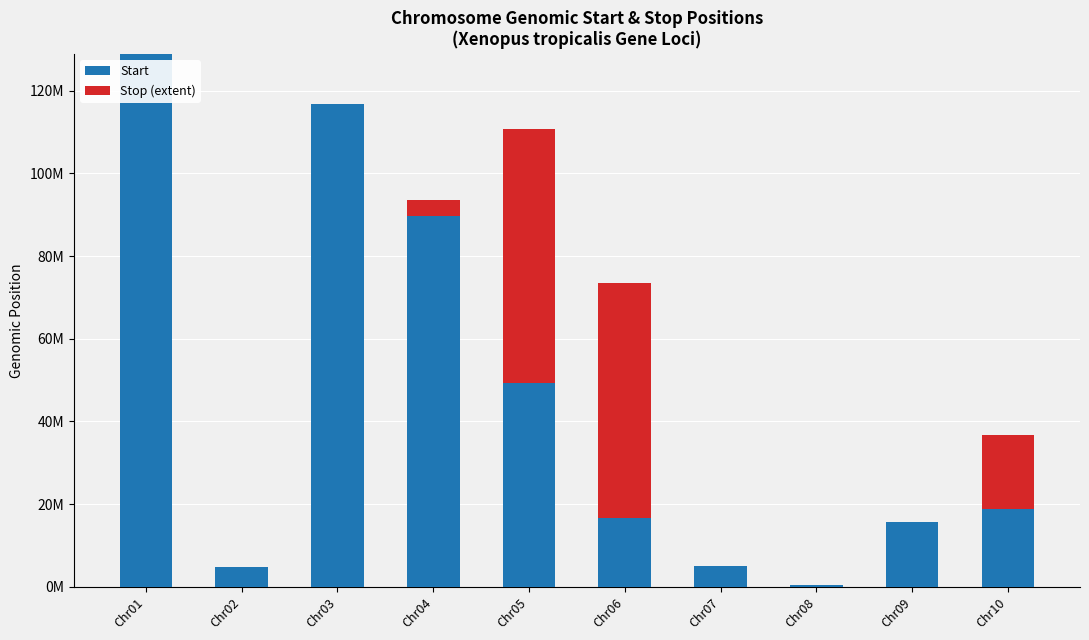

What are all the series names shown in the legend?

Start, Stop (extent)